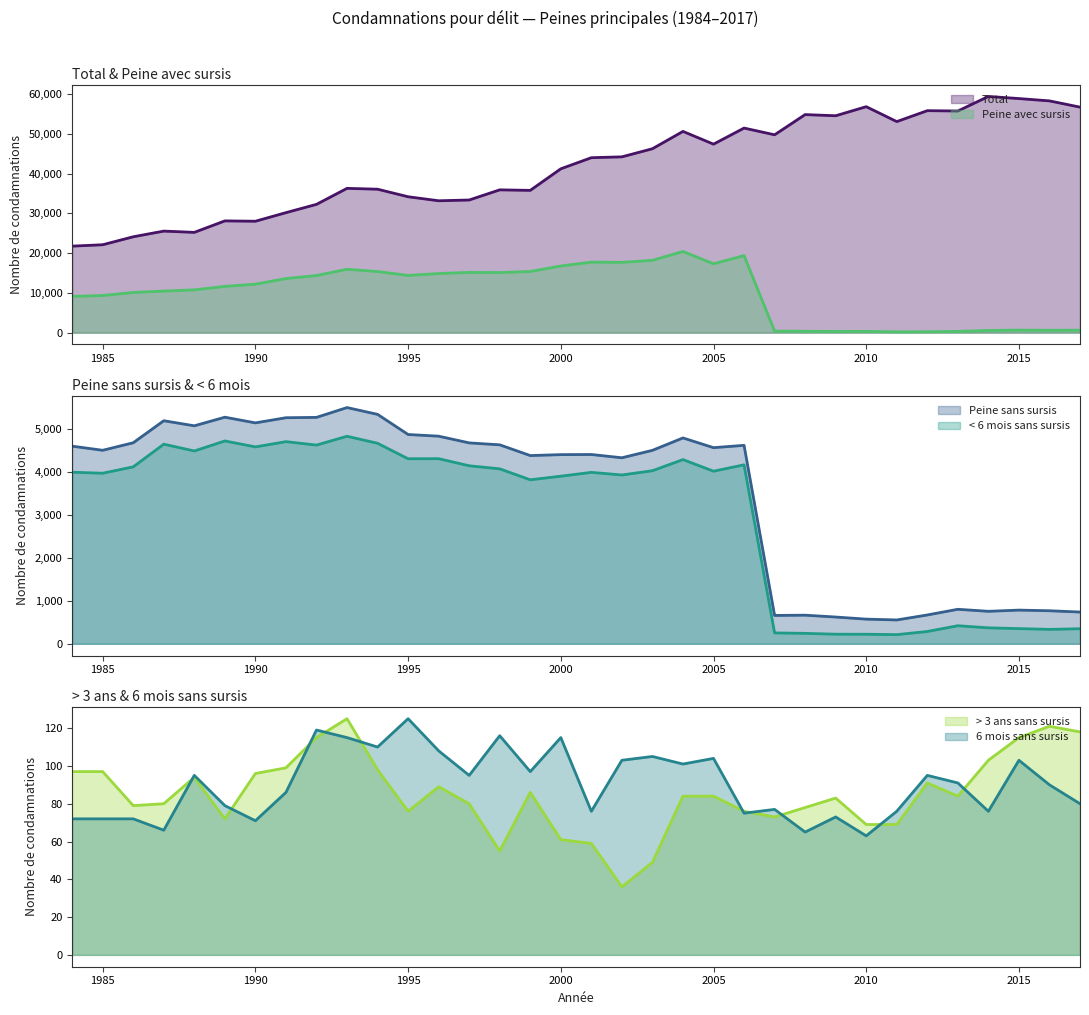

Is it true that Total equals 25241 at 1988?

True